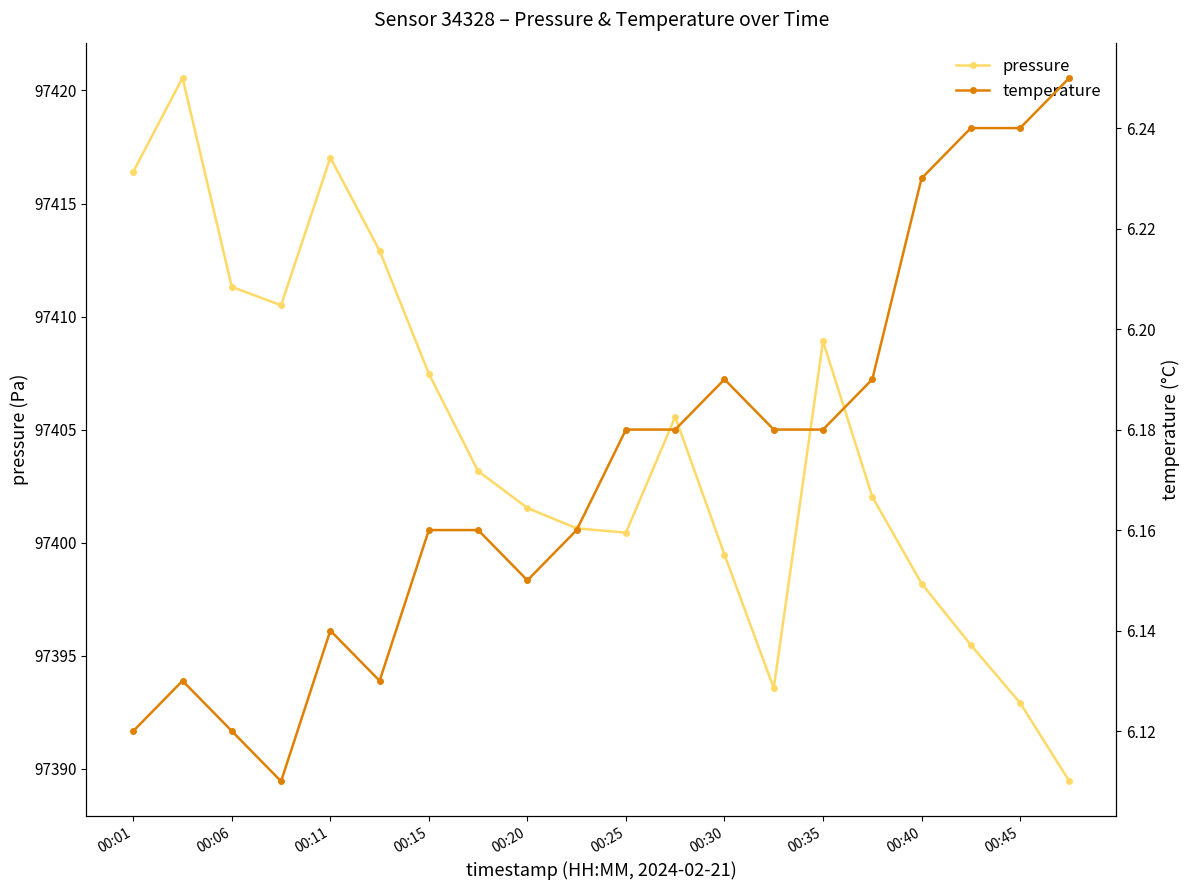

Is it true that pressure equals 127080.2 at 00:40?

False